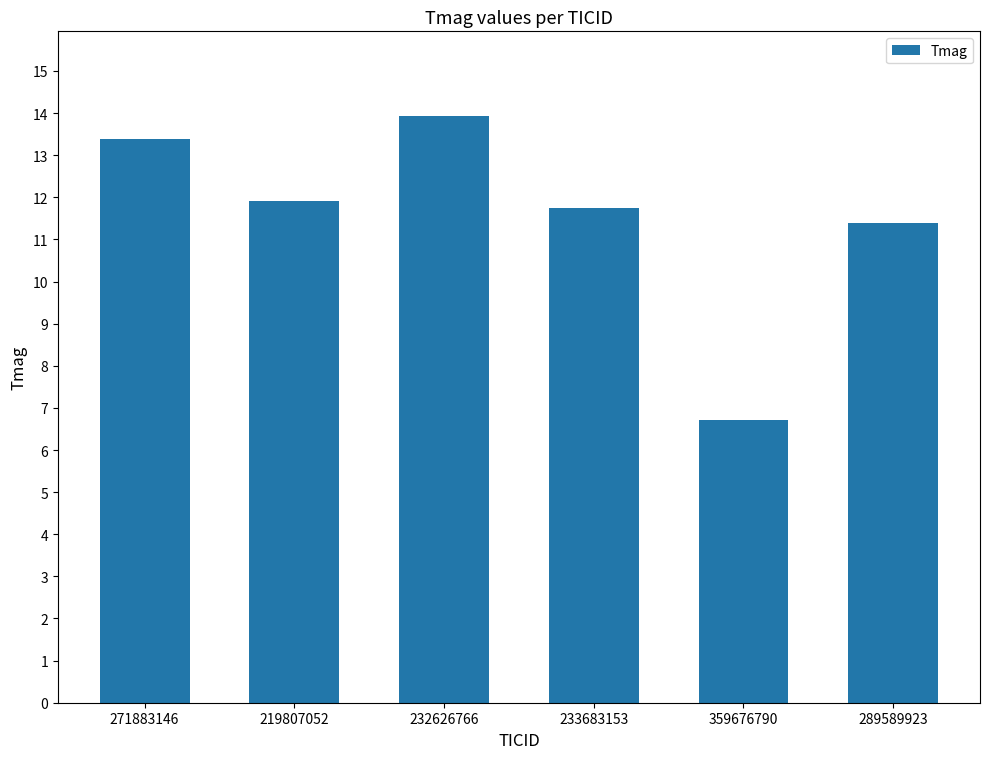

Which category has the lowest value across all series?

359676790